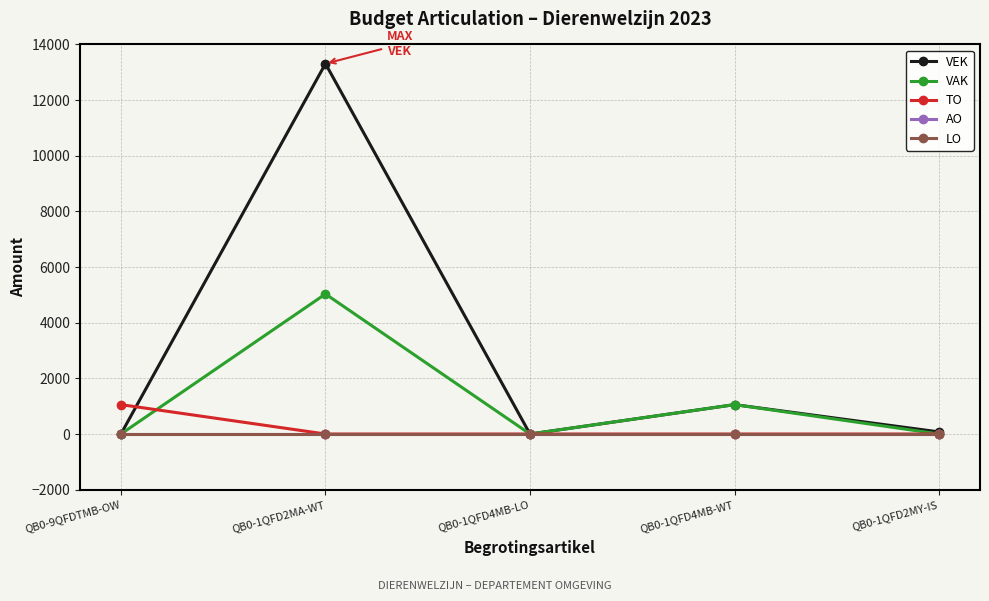

True or false: VAK and VEK intersect in this chart.

False